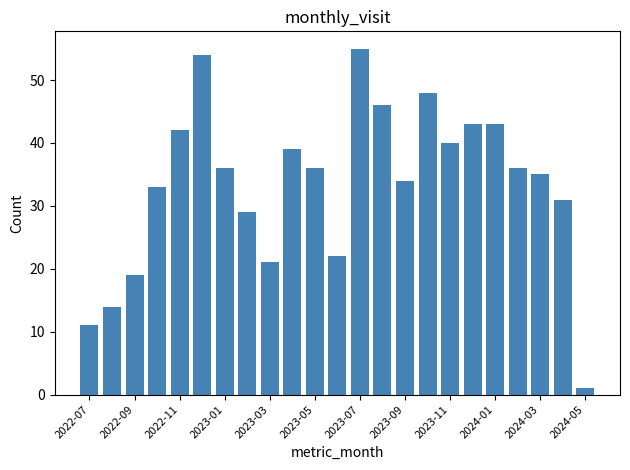

What is the value of the 13th bar from the left?

55